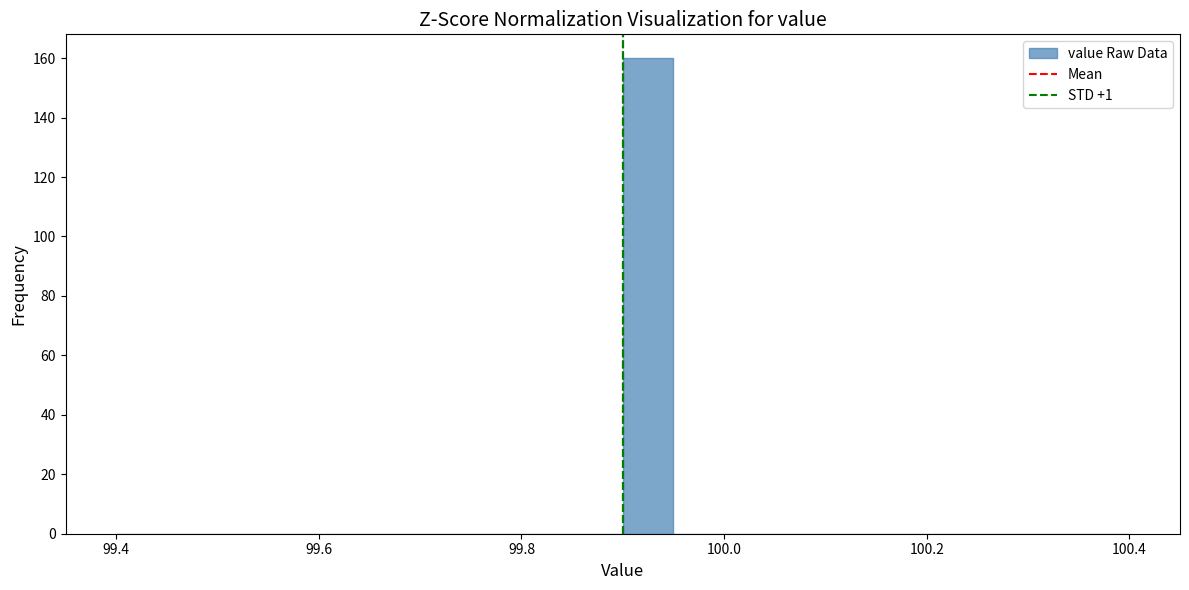

Around what value on the x-axis is the tallest bar? Give the approximate position of its centre, as read against the axis.

99.92